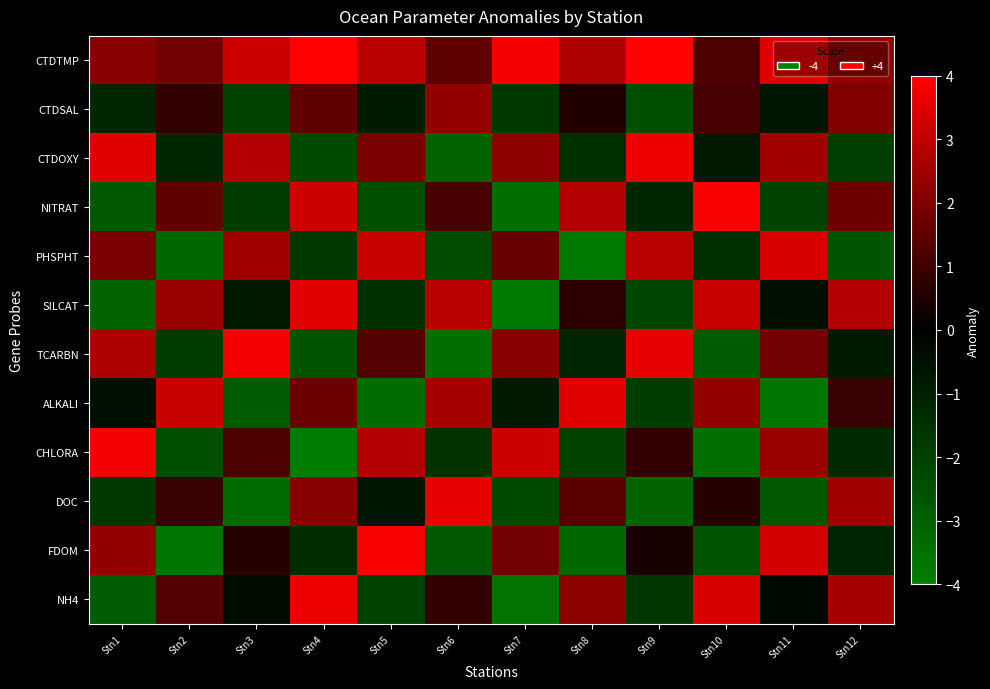

Which series has the largest range (max minus min)?

CHLORA